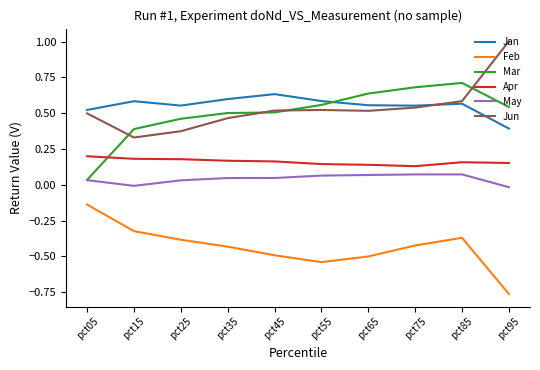

Between pct15 and pct95, which series saw the biggest shift?

Jun